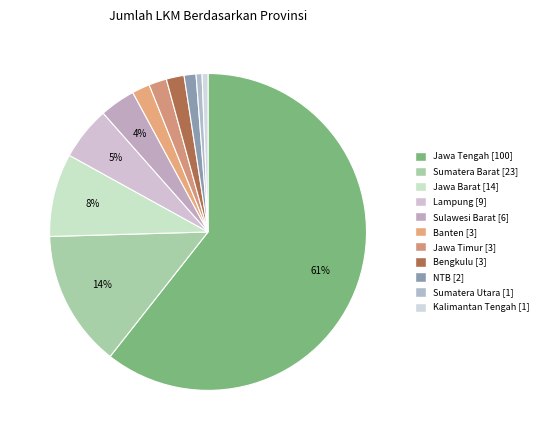

Which category accounts for the majority?

Jawa Tengah